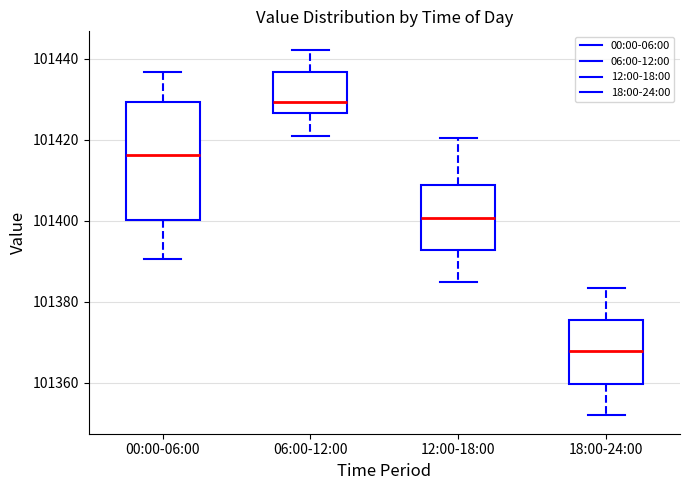

Where does the lower whisker of the box for 18:00-24:00 end on the y-axis? The values are not printed on the chart, so give them approximately, as read against the axis.

101352